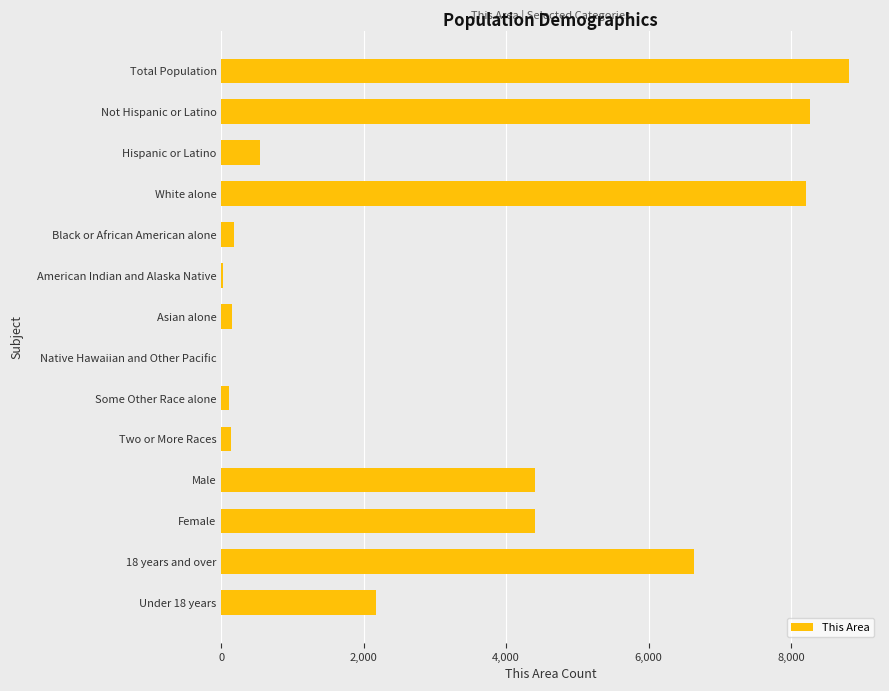

What is the greatest value displayed?

8811